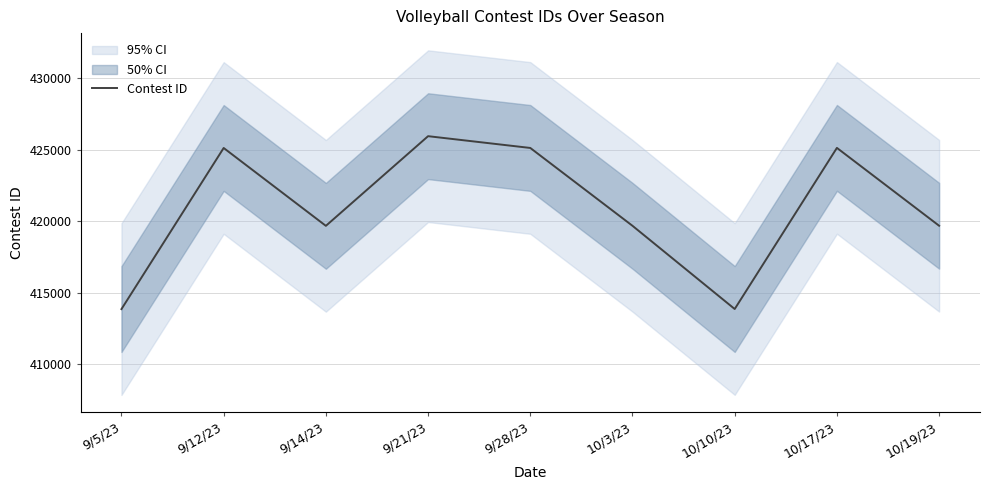

List the labels in order of value, largest first.

9/21/23, 10/17/23, 9/28/23, 9/12/23, 10/19/23, 10/3/23, 9/14/23, 10/10/23, 9/5/23